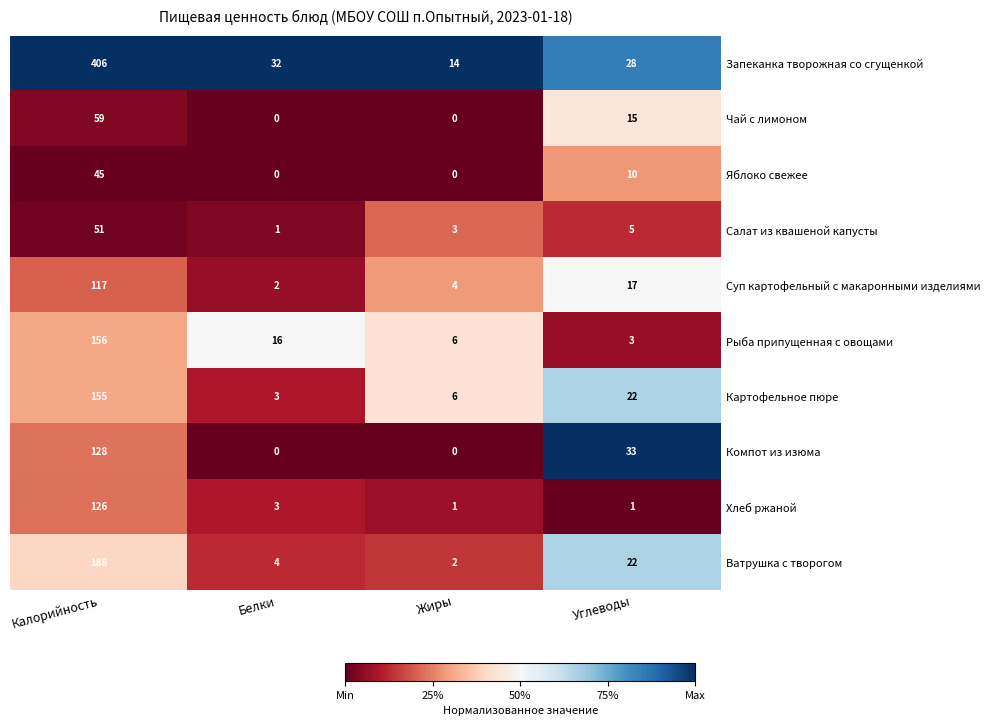

What is the maximum value shown in the chart?

406